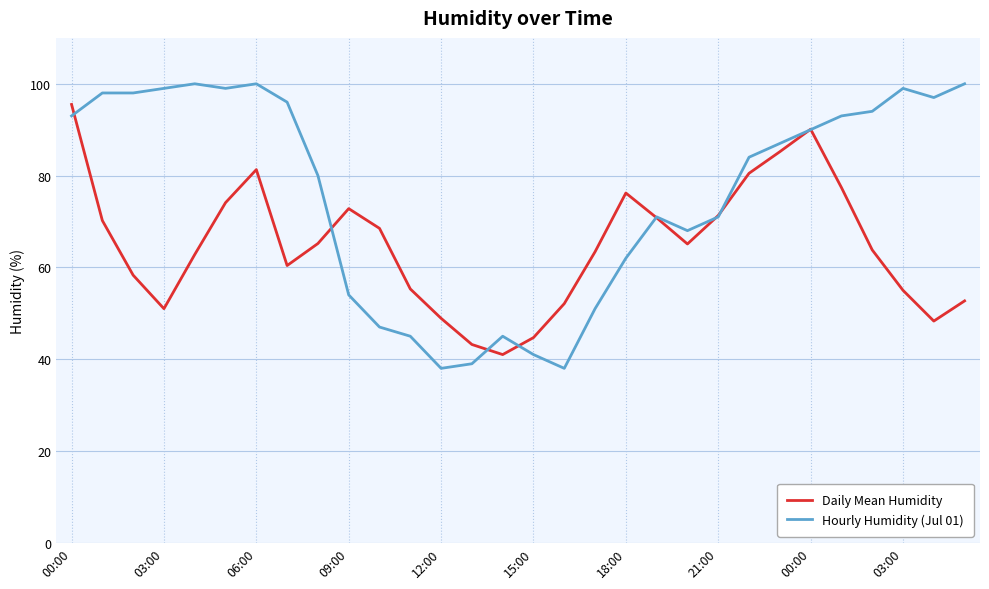

What is the highest value of the Hourly Humidity (Jul 01) series?

100.0